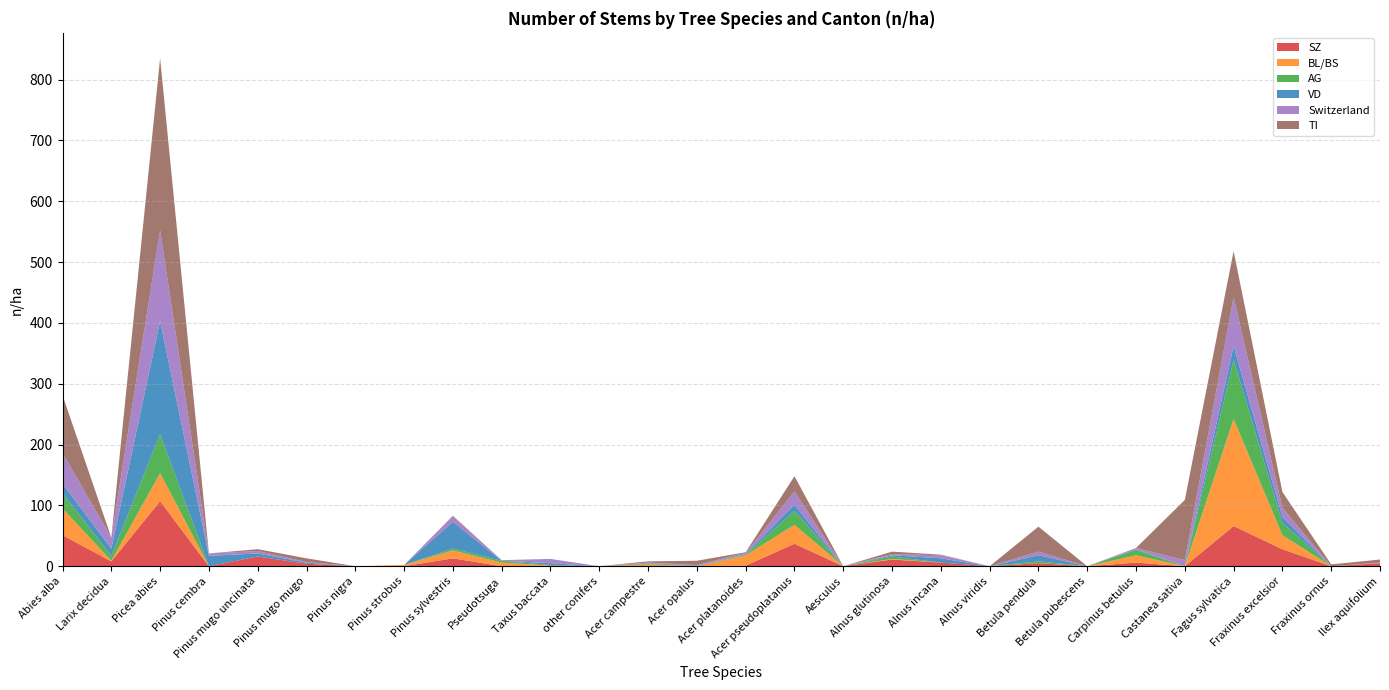

Reading right to left, what are all the values shown in this chart?

SZ: 5	0	28	66	0	6	0	5	0	6	11	0	37	1	0	0	0	1	0	13	0	0	4	16	0	107	8	51
BL/BS: 0	0	23	176	0	12	0	0	0	0	1	0	31	17	0	3	0	0	6	13	2	0	0	0	0	46	1	44
AG: 0	0	20	97	0	9	0	3	0	0	4	0	23	1	0	1	0	1	3	3	0	0	0	0	0	64	8	25
VD: 0	0	10	23	0	1	0	10	0	7	2	0	10	1	1	1	0	3	0	44	0	0	2	5	17	186	12	16
Switzerland: 1	0	15	80	10	2	0	6	0	5	2	0	22	2	1	1	0	7	1	9	0	0	1	4	4	149	18	50
TI: 5	3	26	76	99	0	0	41	0	1	4	0	25	1	7	2	0	0	0	1	0	0	6	3	0	283	0	95